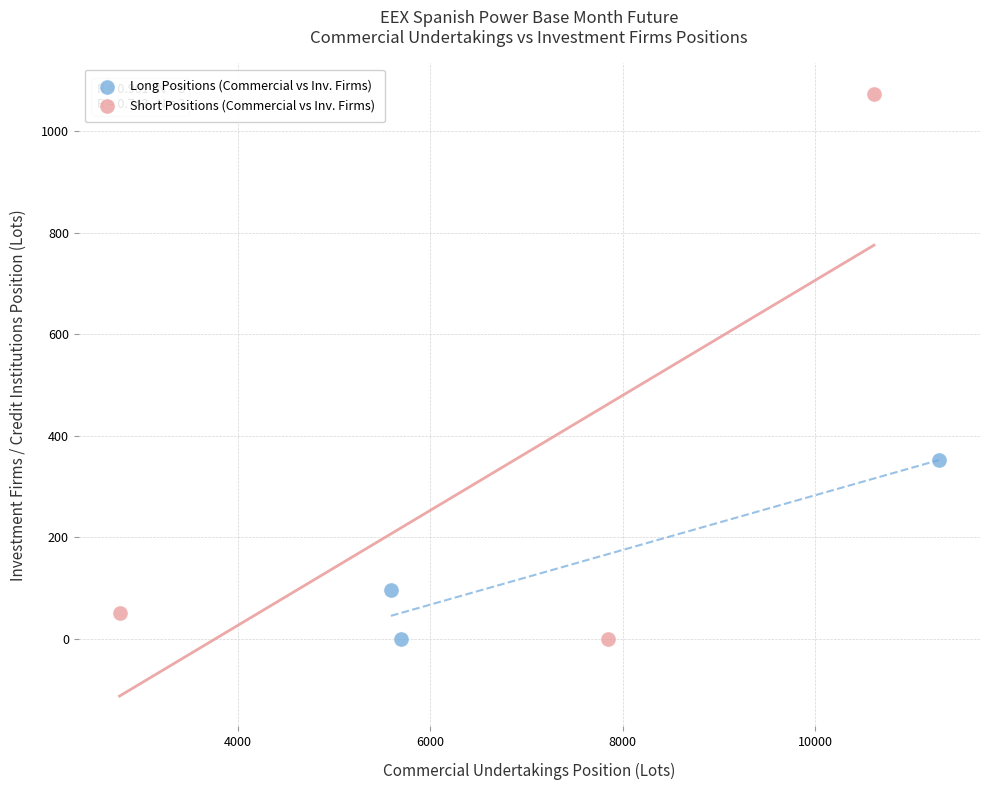

Which series has the largest Y range (max minus min)?

Short Positions (Commercial vs Inv. Firms)